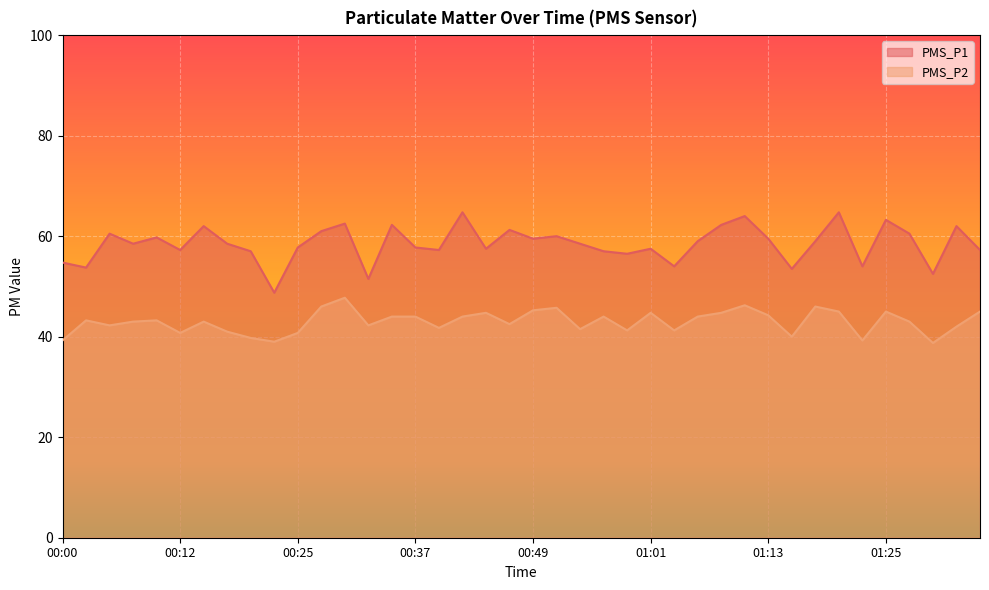

True or false: PMS_P1 and PMS_P2 intersect in this chart.

False